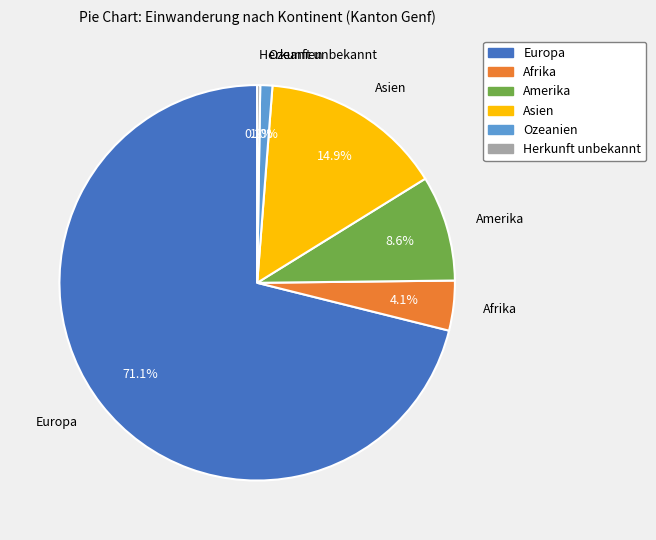

Which slice is the largest?

Europa